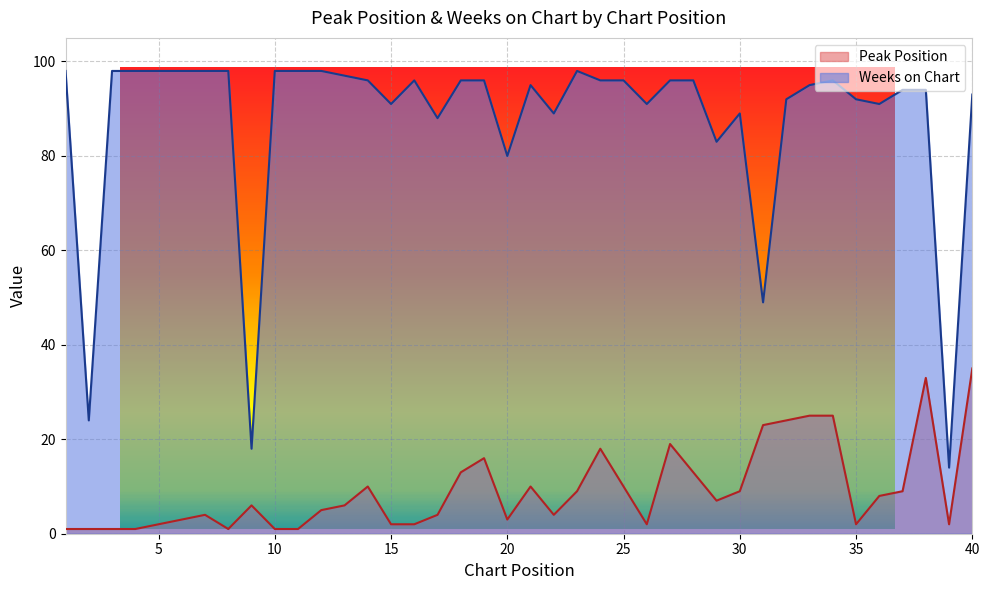

What is the sum of the Weeks on Chart values at 20 and 34?

176